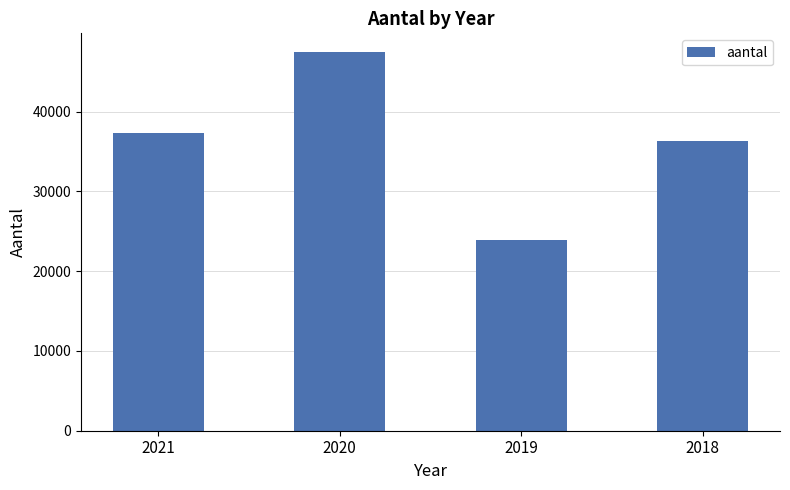

Which label corresponds to the largest value in the chart?

2020